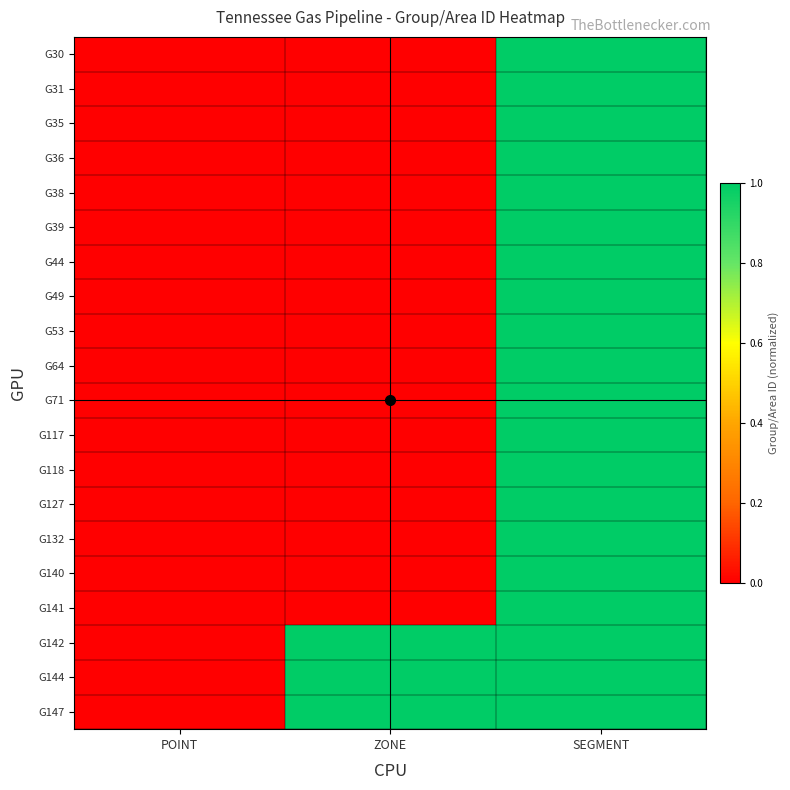

Reading left to right, extract all data points from this chart.

G30: POINT=0.0	ZONE=0.0	SEGMENT=1.0
G31: POINT=0.0	ZONE=0.0	SEGMENT=1.0
G35: POINT=0.0	ZONE=0.0	SEGMENT=1.0
G36: POINT=0.0	ZONE=0.0	SEGMENT=1.0
G38: POINT=0.0	ZONE=0.0	SEGMENT=1.0
G39: POINT=0.0	ZONE=0.0	SEGMENT=1.0
G44: POINT=0.0	ZONE=0.0	SEGMENT=1.0
G49: POINT=0.0	ZONE=0.0	SEGMENT=1.0
G53: POINT=0.0	ZONE=0.0	SEGMENT=1.0
G64: POINT=0.0	ZONE=0.0	SEGMENT=1.0
G71: POINT=0.0	ZONE=0.0	SEGMENT=1.0
G117: POINT=0.0	ZONE=0.0	SEGMENT=1.0
G118: POINT=0.0	ZONE=0.0	SEGMENT=1.0
G127: POINT=0.0	ZONE=0.0	SEGMENT=1.0
G132: POINT=0.0	ZONE=0.0	SEGMENT=1.0
G140: POINT=0.0	ZONE=0.0	SEGMENT=1.0
G141: POINT=0.0	ZONE=0.0	SEGMENT=1.0
G142: POINT=0.0	ZONE=1.0	SEGMENT=1.0
G144: POINT=0.0	ZONE=1.0	SEGMENT=1.0
G147: POINT=0.0	ZONE=1.0	SEGMENT=1.0